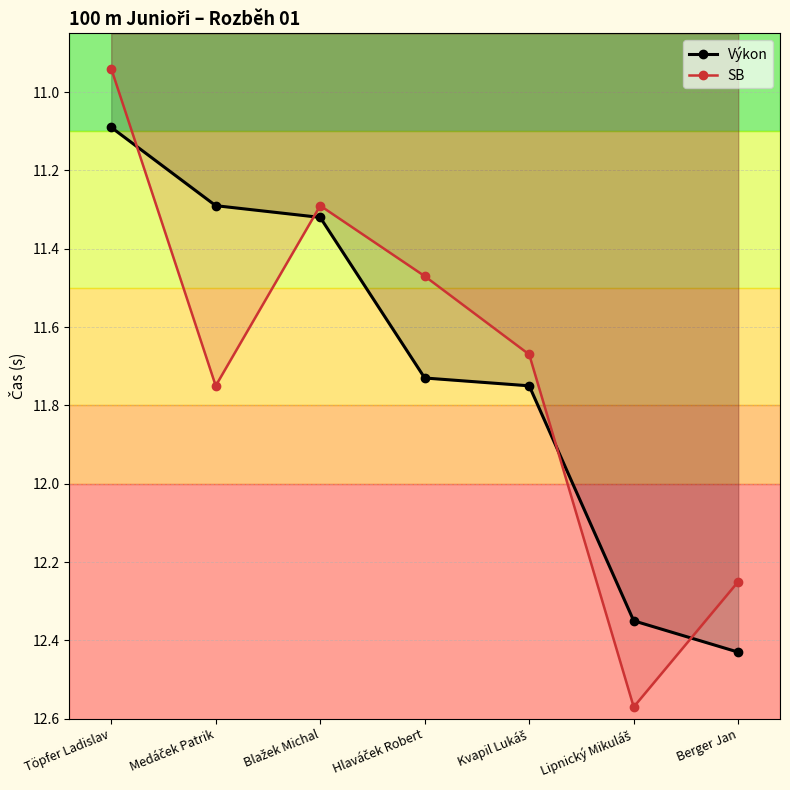

What is the approximate value of SB at Berger Jan?

12.2